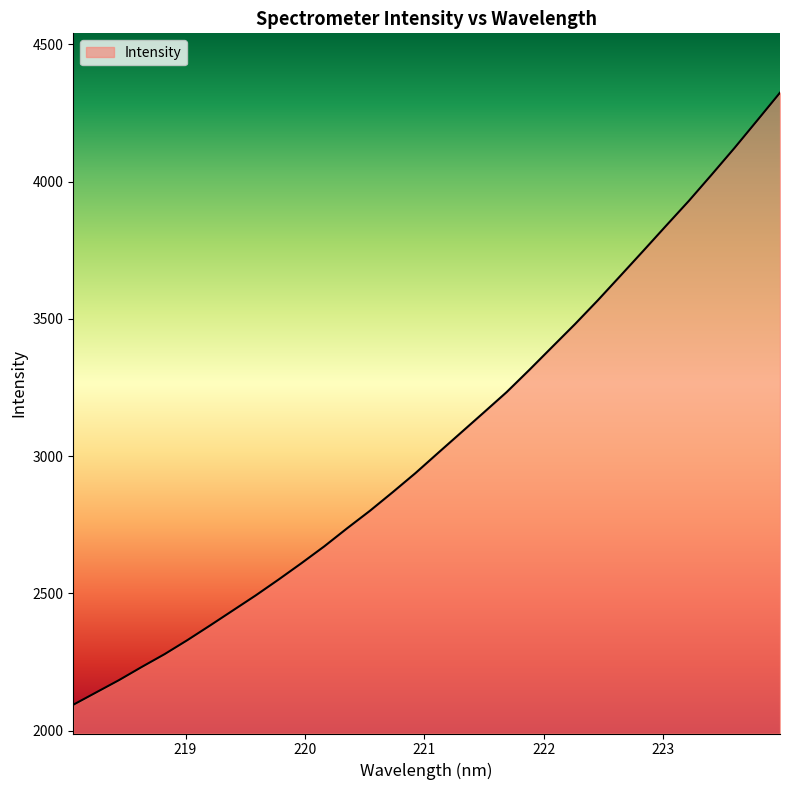

What is the difference between the maximum and minimum values?

2229.4